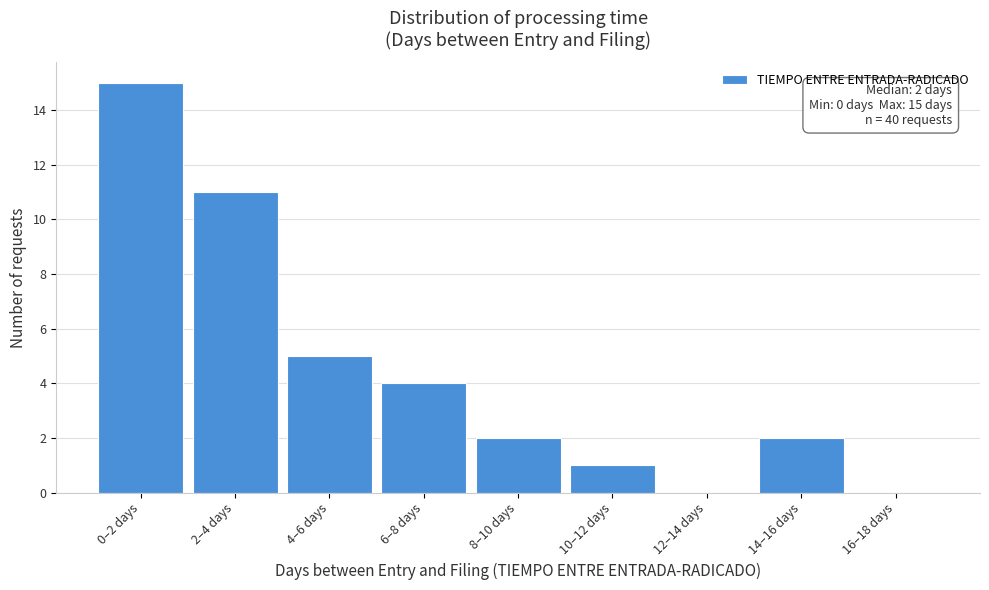

Reading left to right, what are all the values shown in this chart?

0–2 days=15	2–4 days=11	4–6 days=5	6–8 days=4	8–10 days=2	10–12 days=1	12–14 days=0	14–16 days=2	16–18 days=0